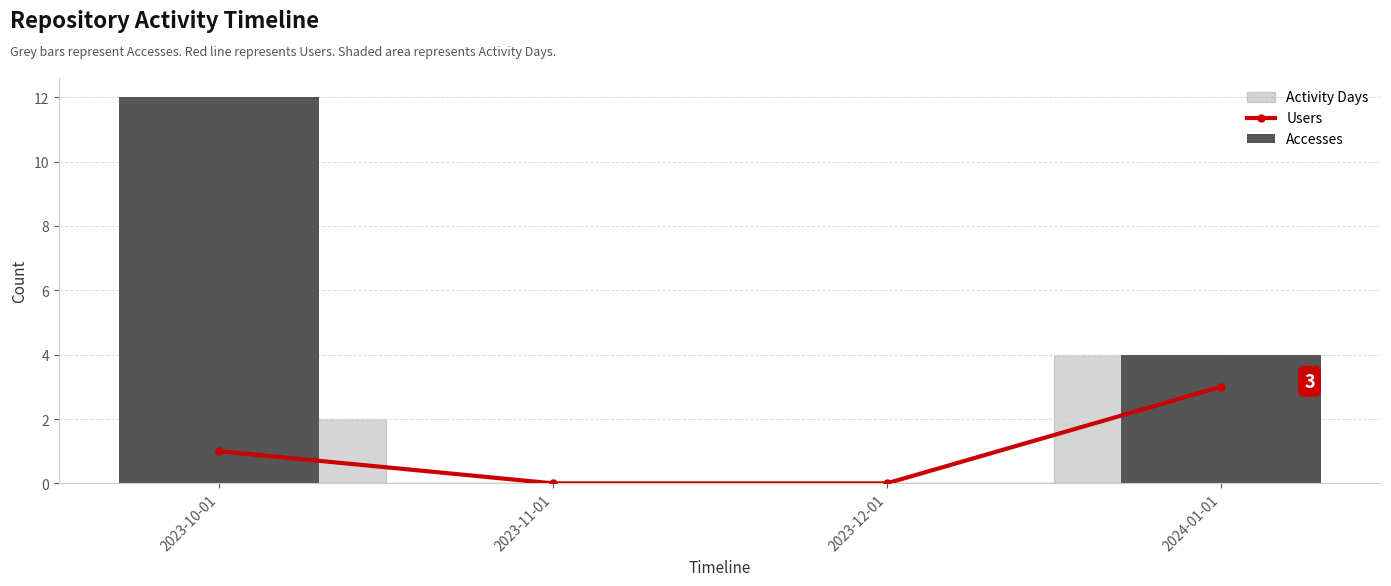

Reading left to right, extract all data points from this chart.

Users: 2023-10-01=1	2023-11-01=0	2023-12-01=0	2024-01-01=3
Accesses: 2023-10-01=12	2023-11-01=0	2023-12-01=0	2024-01-01=4